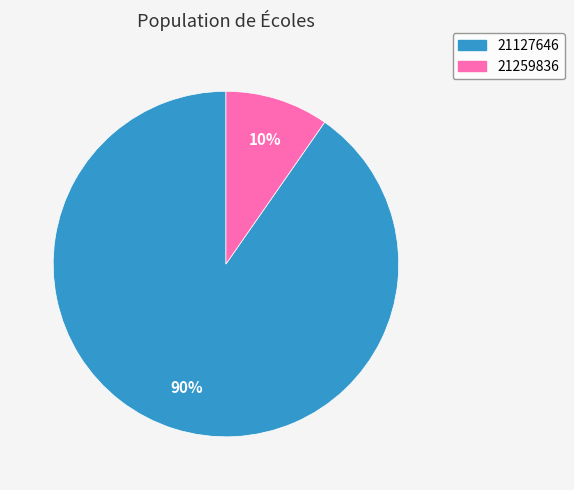

Rank the categories by value from highest to lowest.

21127646, 21259836